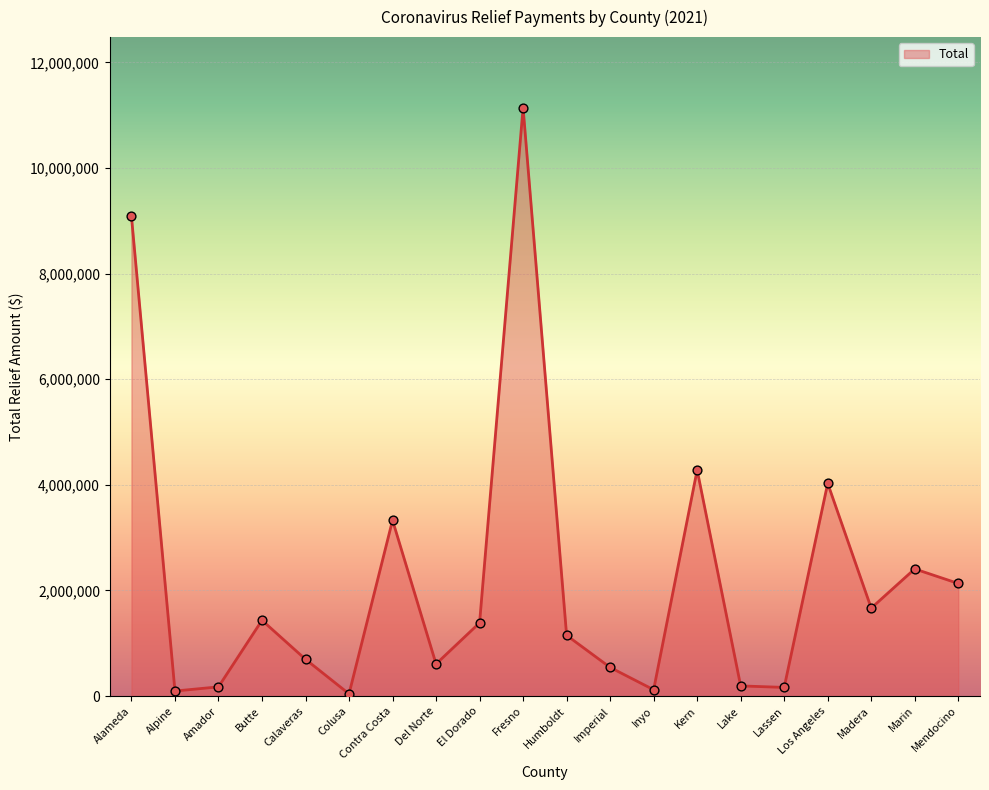

What is the change in value from Colusa to Contra Costa?

+3287366